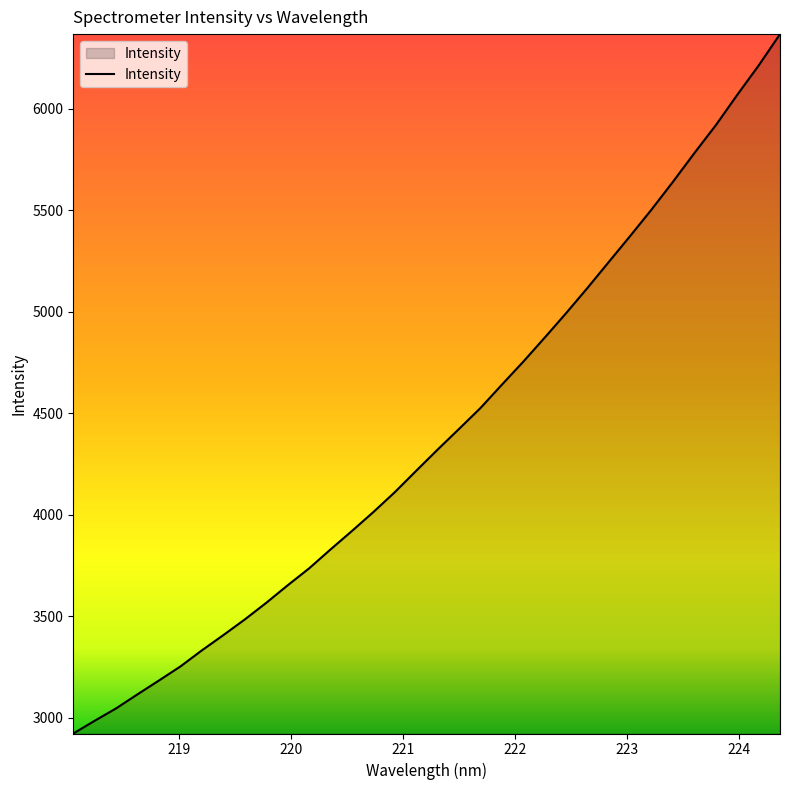

What is the difference between the maximum and minimum values?

3444.0